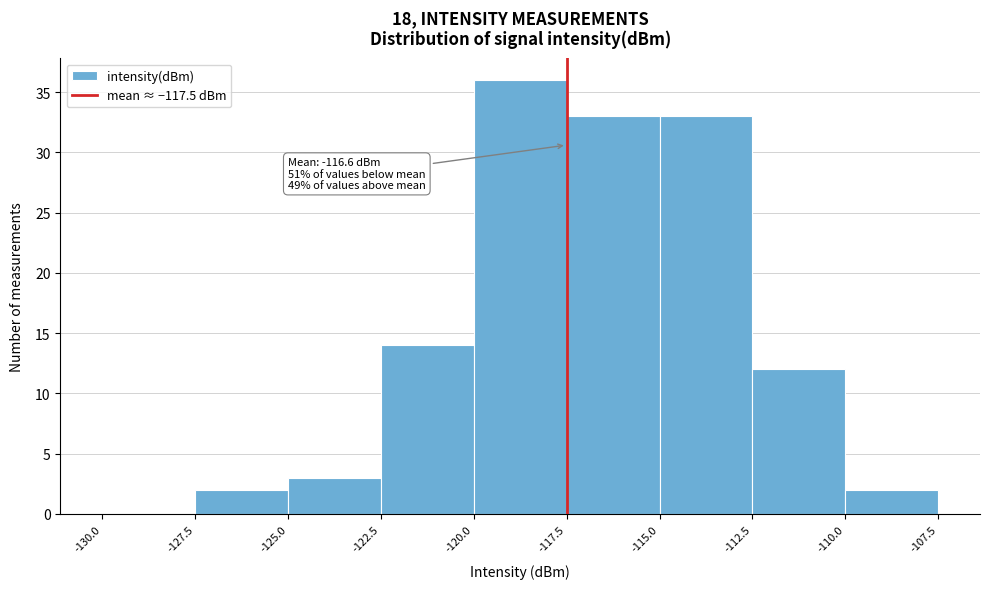

Over which range of the x-axis is the bar tallest?

-120.0 to -117.5